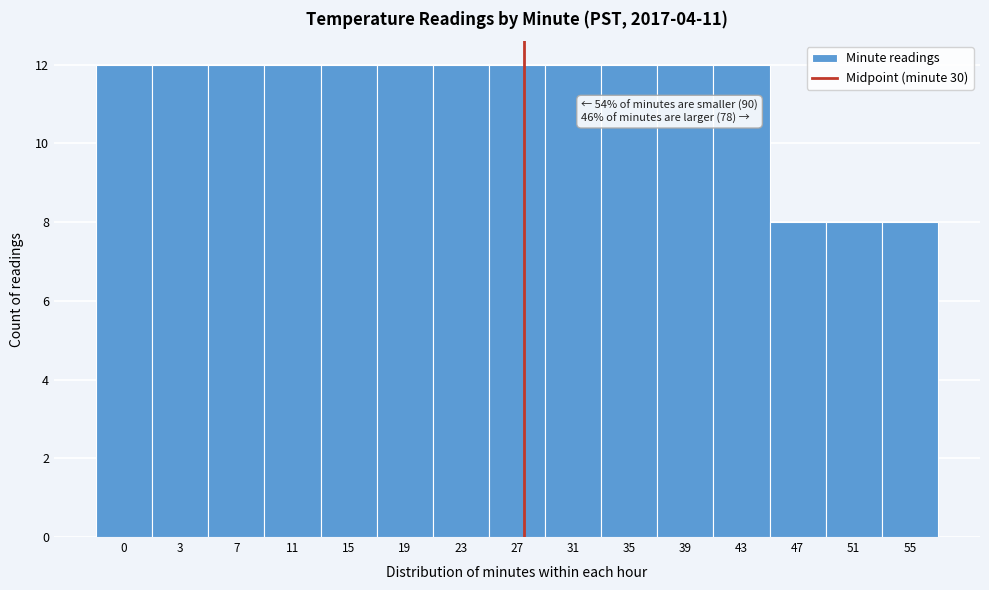

Reading left to right, transcribe all the data shown in this chart.

12	12	12	12	12	12	12	12	12	12	12	12	8	8	8